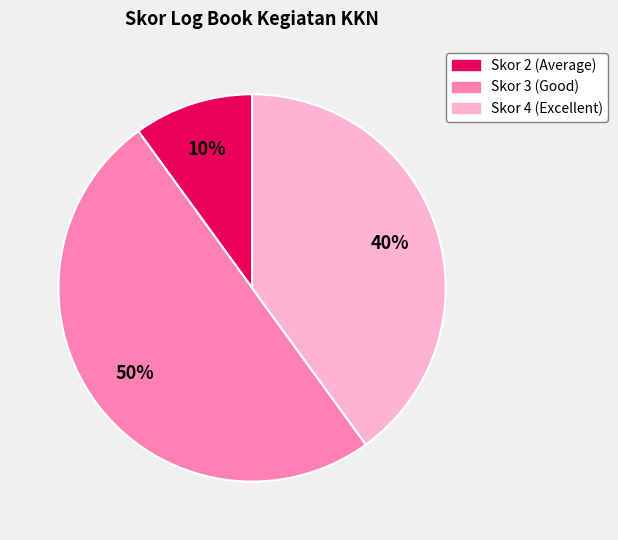

To the nearest percent, what is the average slice percentage?

33%